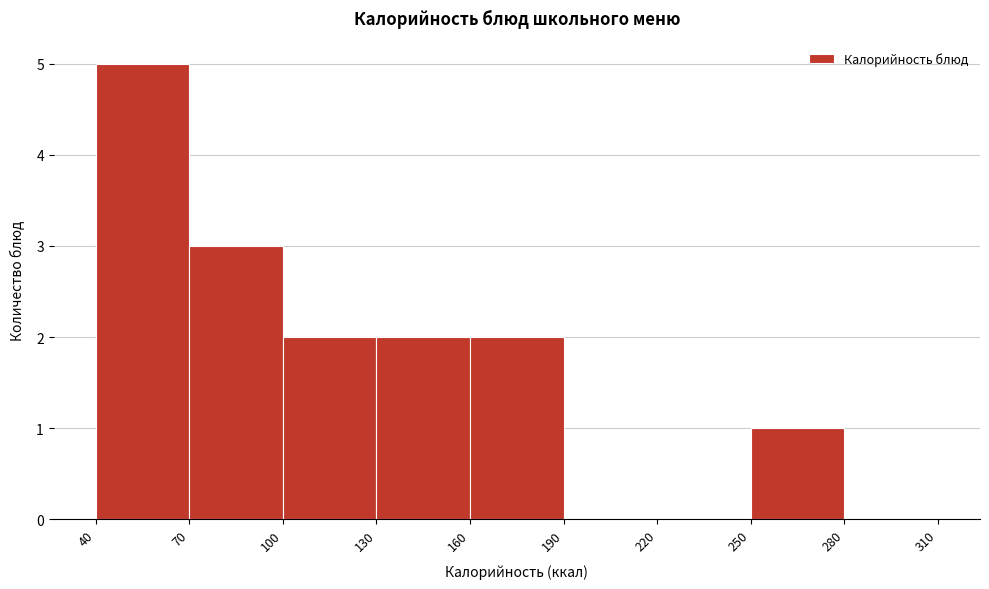

How tall is the bar that spans 70 to 100 on the x-axis? The values are not printed on the chart, so give them approximately, as read against the axis.

3